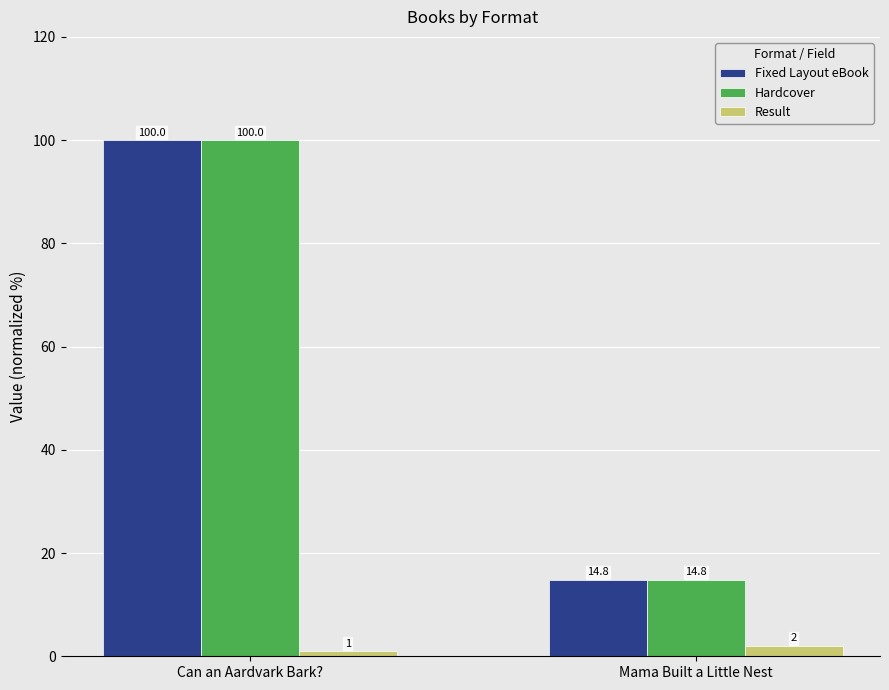

What is the label of the 2nd bar from the right?

Can an Aardvark Bark?